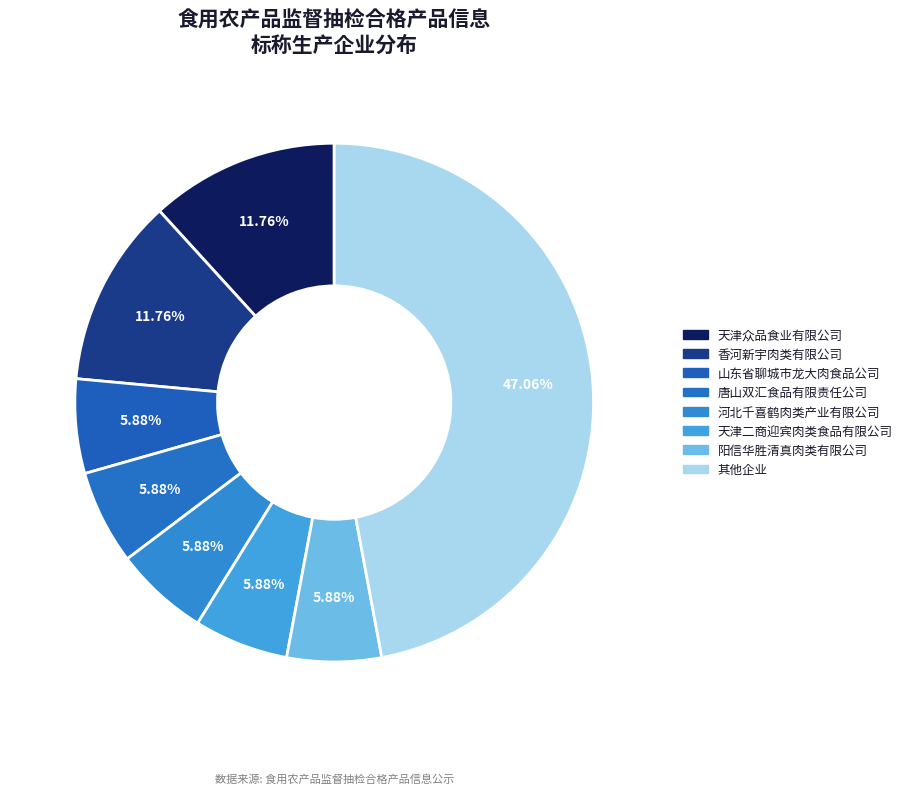

Count the number of slices in the pie.

8